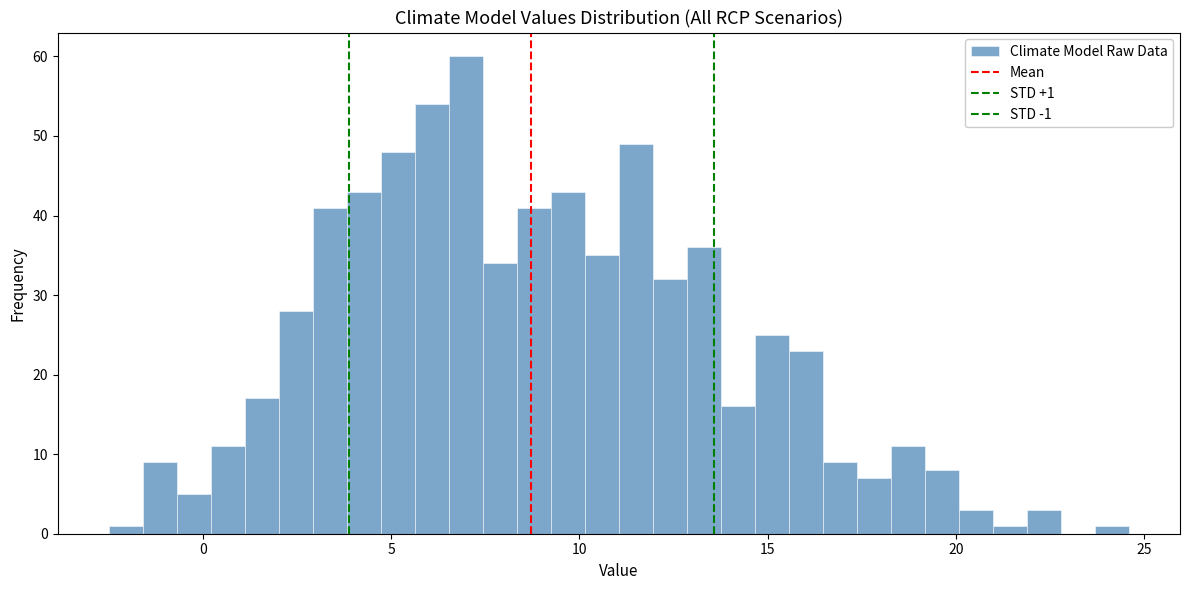

Around what value on the x-axis is the tallest bar? Give the approximate position of its centre, as read against the axis.

7.0